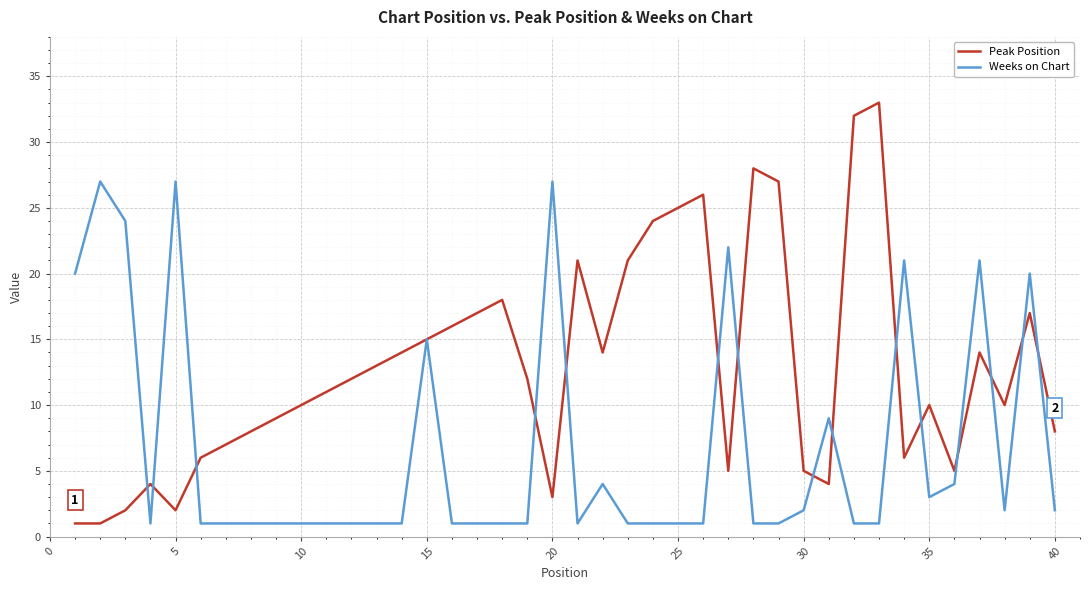

What is the maximum value shown in the chart?

33